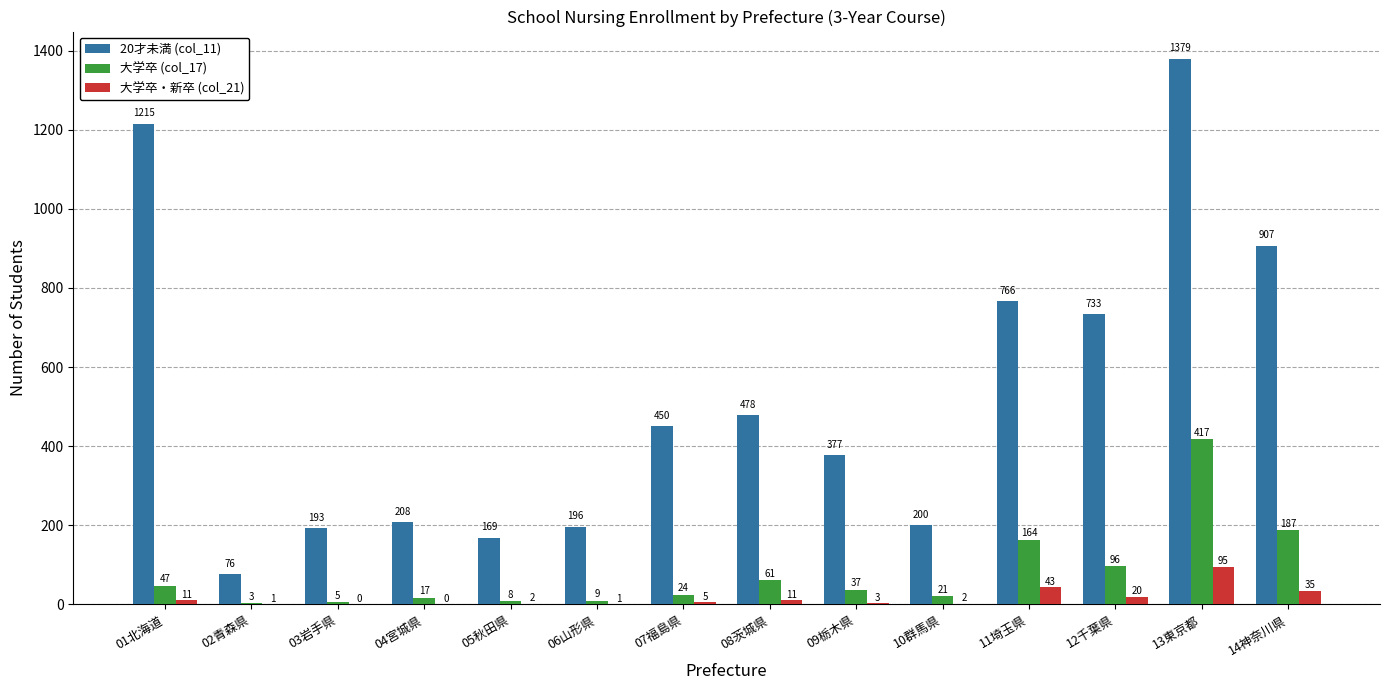

Which category has the highest value in the 20才未満 (col_11) series?

13東京都